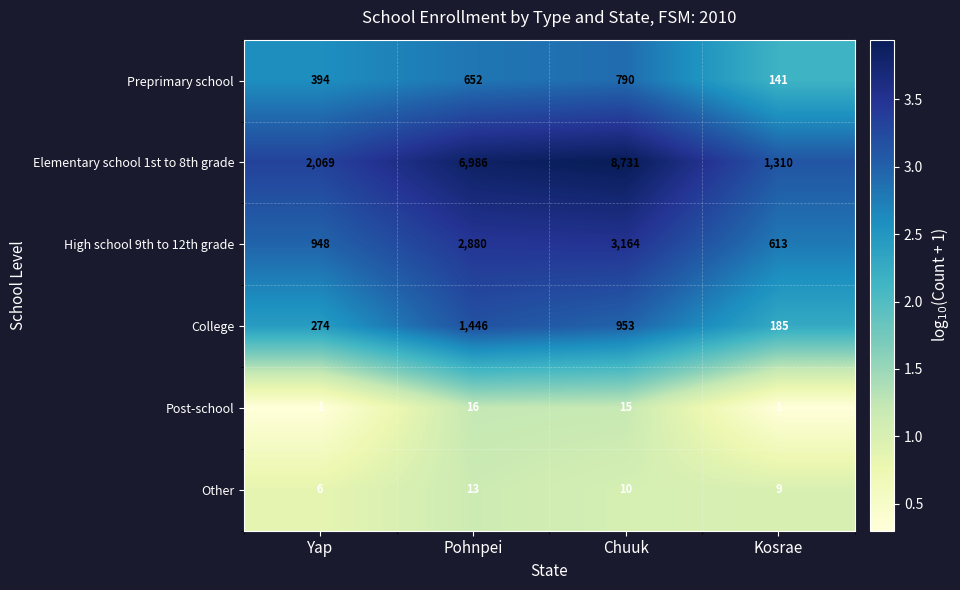

Reading left to right, what are all the values shown in this chart?

Preprimary school: Yap=394	Pohnpei=652	Chuuk=790	Kosrae=141
Elementary school 1st to 8th grade: Yap=2069	Pohnpei=6986	Chuuk=8731	Kosrae=1310
High school 9th to 12th grade: Yap=948	Pohnpei=2880	Chuuk=3164	Kosrae=613
College: Yap=274	Pohnpei=1446	Chuuk=953	Kosrae=185
Post-school: Yap=1	Pohnpei=16	Chuuk=15	Kosrae=1
Other: Yap=6	Pohnpei=13	Chuuk=10	Kosrae=9